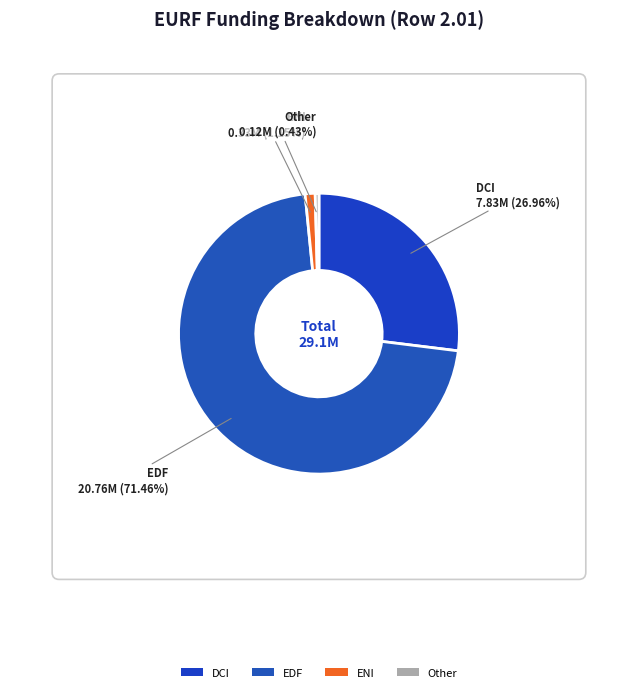

To the nearest percent, what portion does DCI represent?

27%